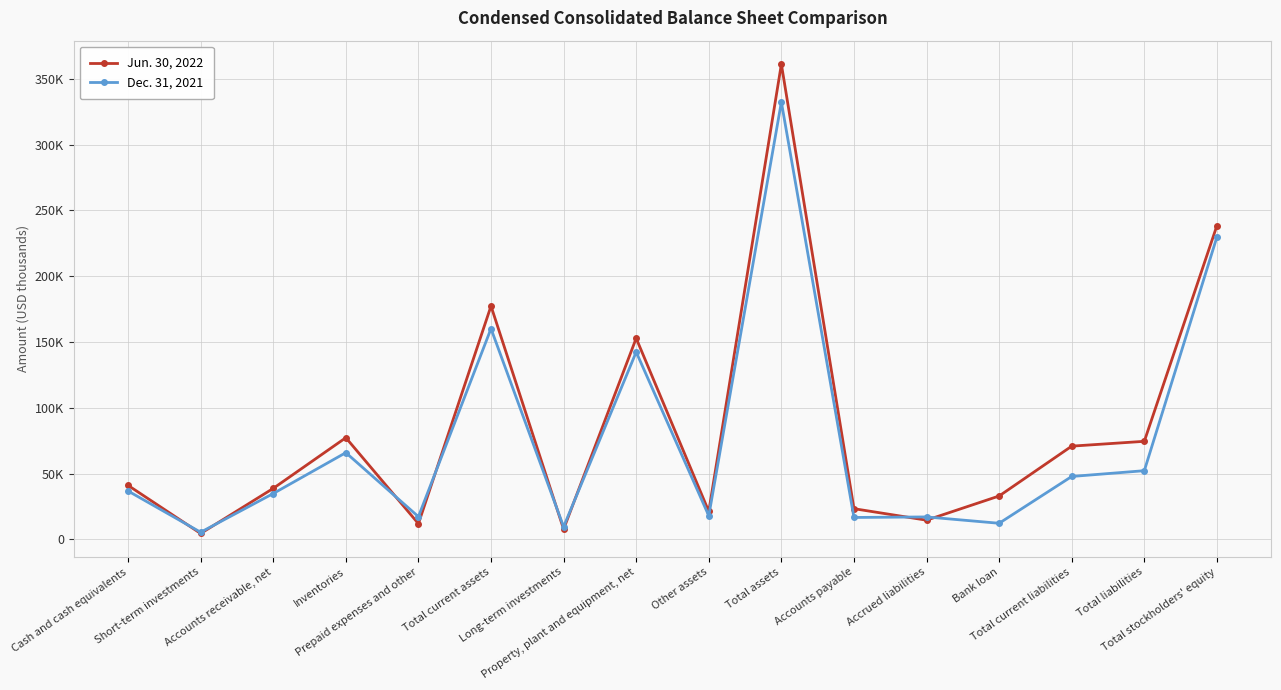

Between Total liabilities and Total stockholders' equity, which is larger?

Total stockholders' equity